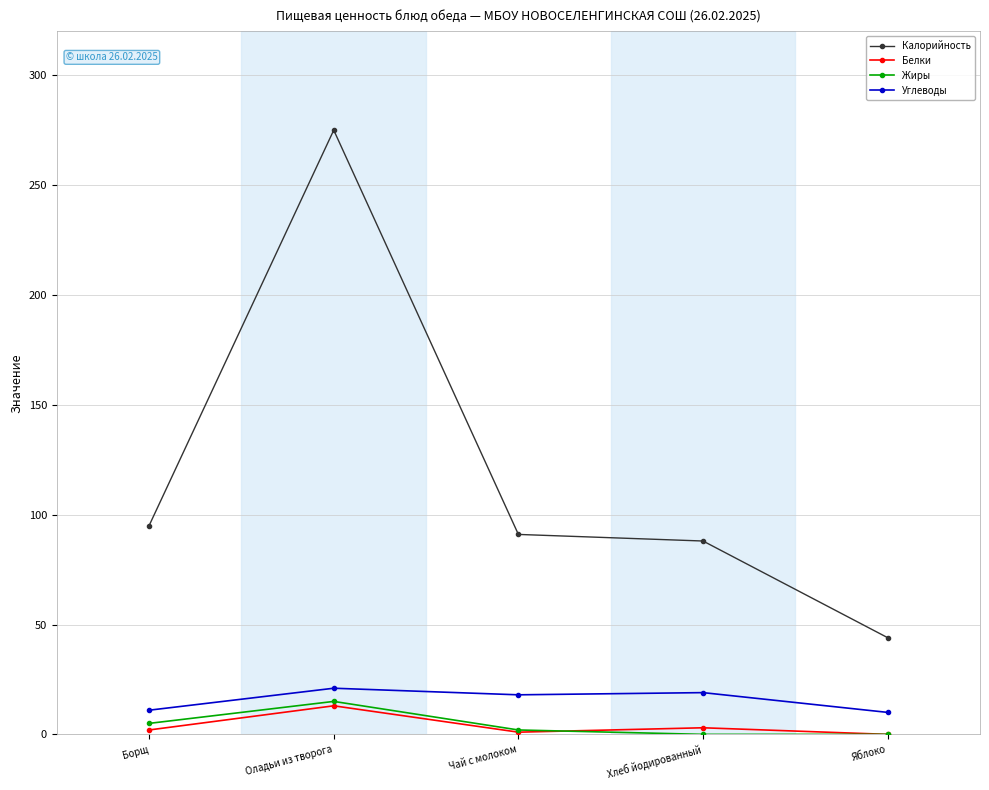

How many lines are shown in the chart?

4